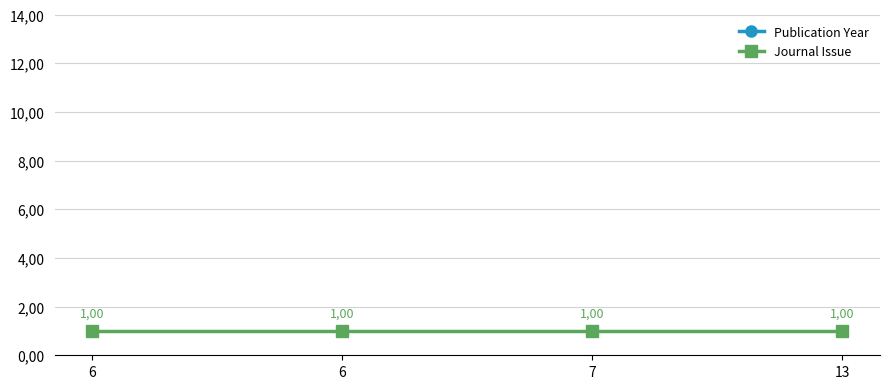

What is the sum of the Journal Issue values at 6 and 6?

2